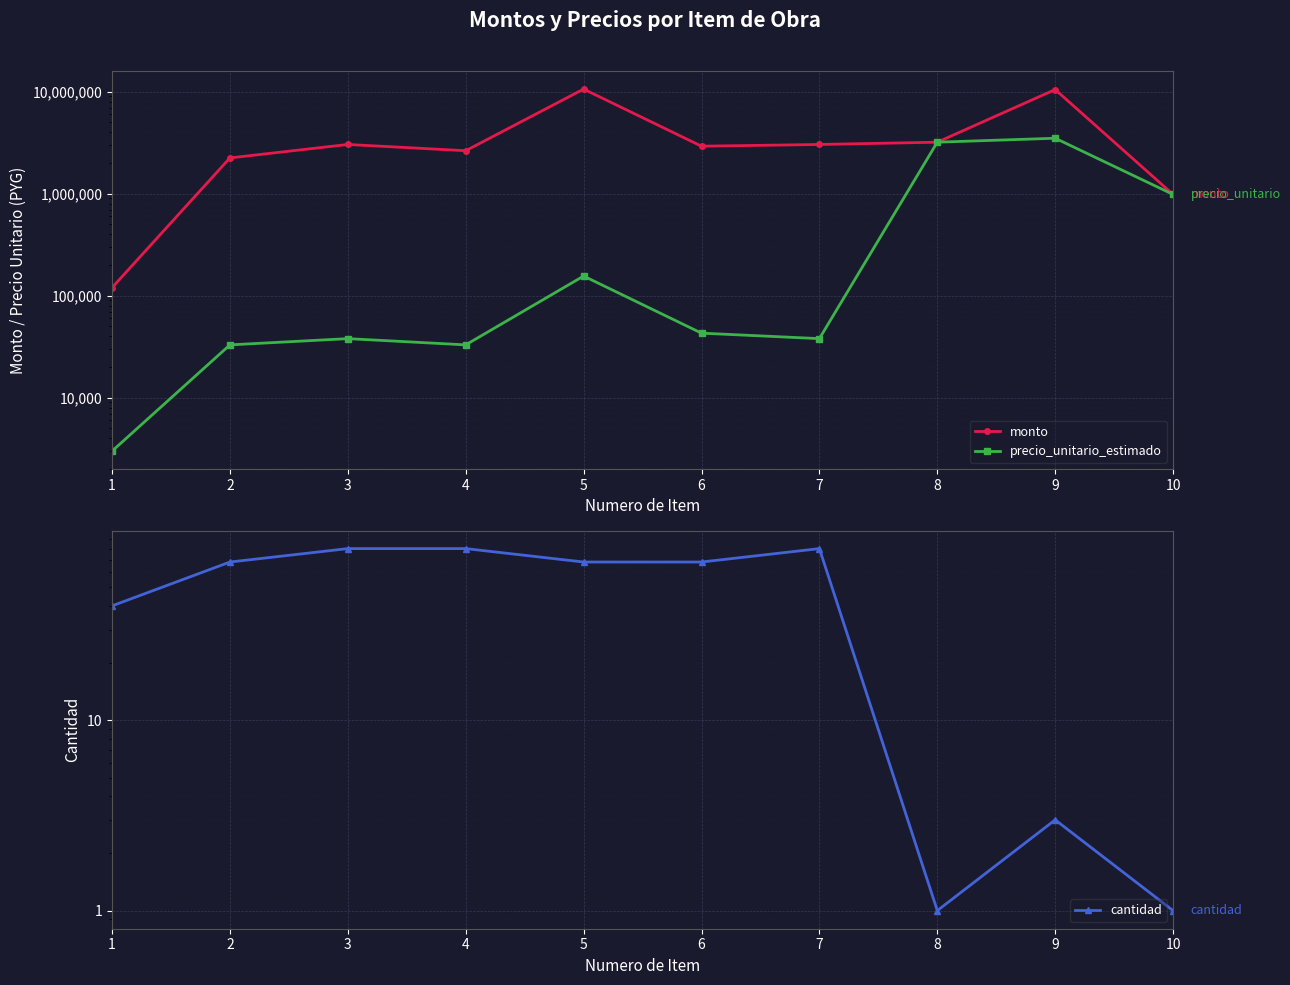

What is the difference between the highest and lowest values at 5?

10607932